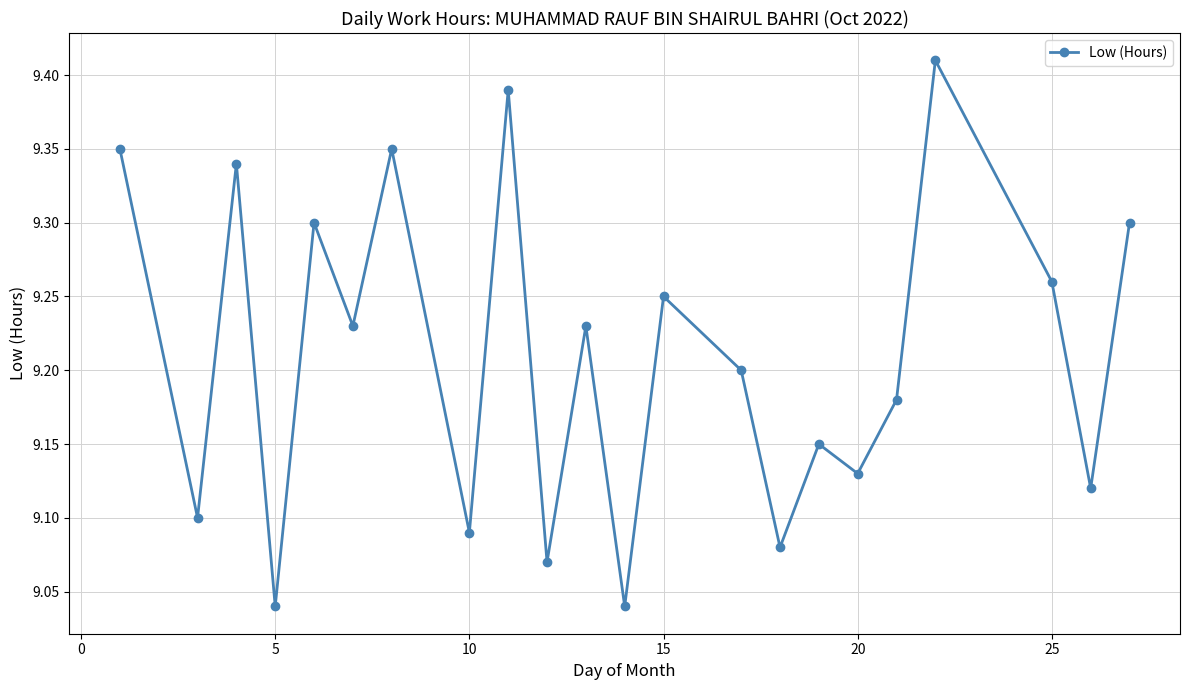

How many points are higher than both their immediate neighbors (excluding endpoints)?

8